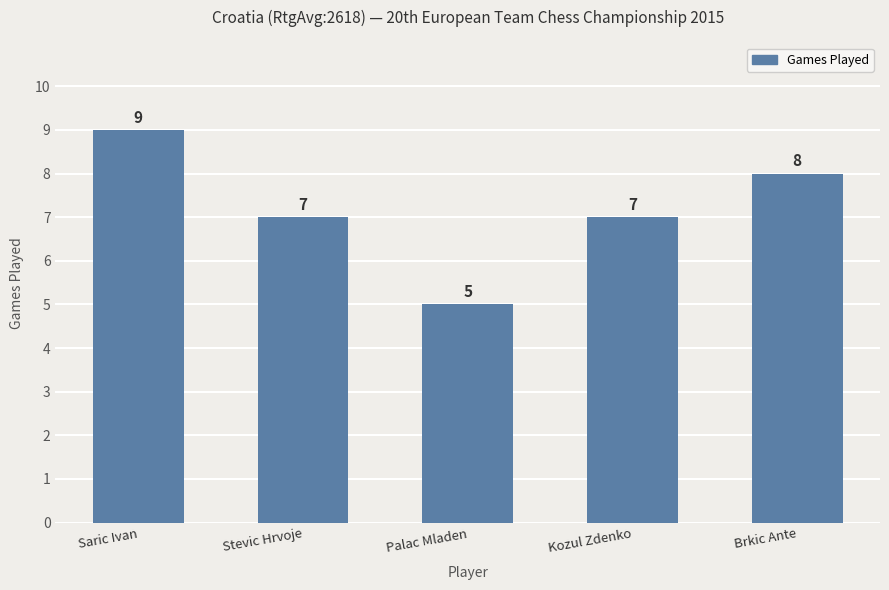

Count the number of data series in this chart.

1